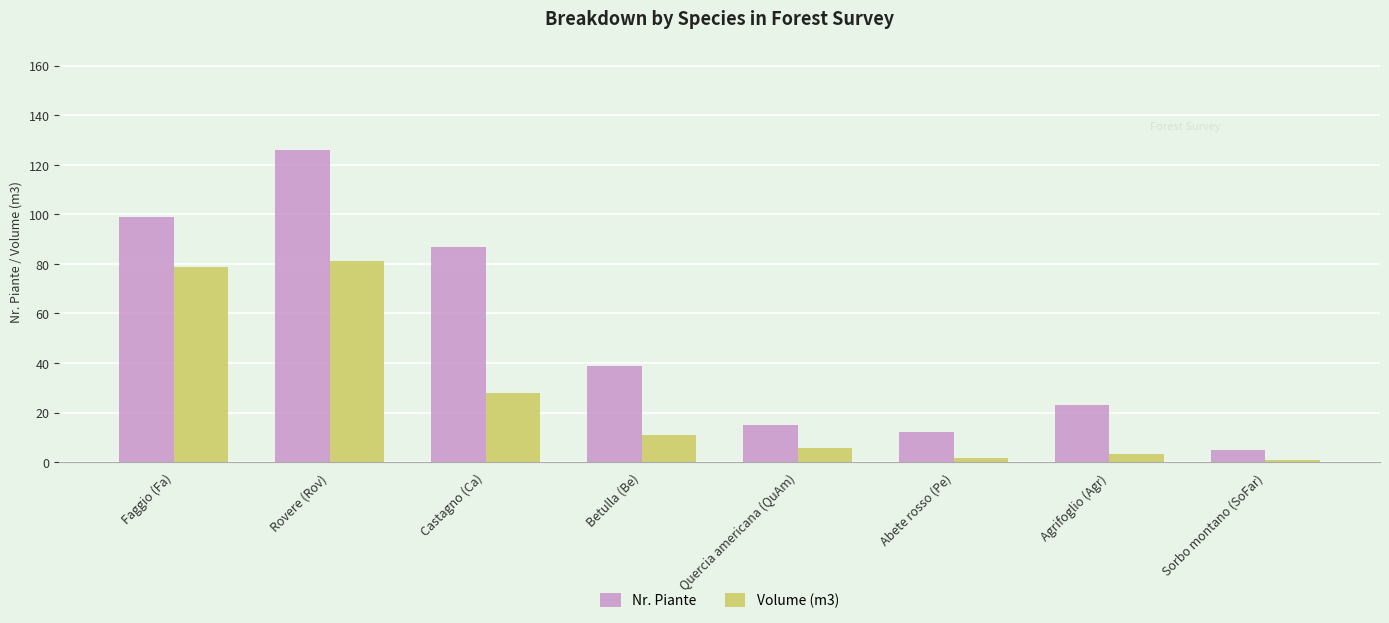

What is the label of the 5th bar from the left?

Quercia americana (QuAm)